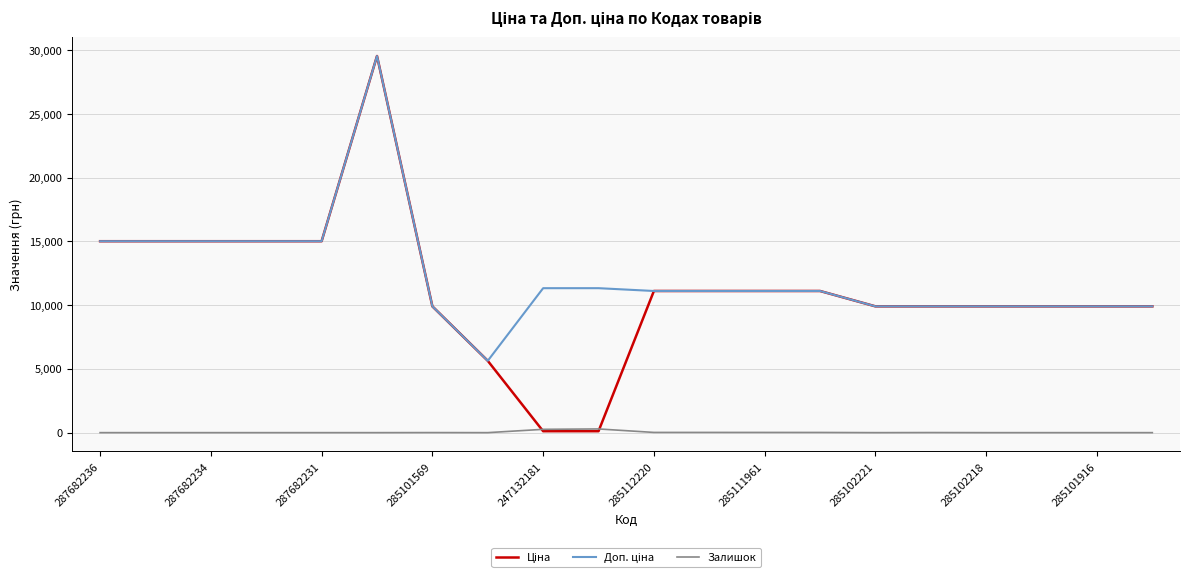

Is this an area chart (filled region under the line)?

No